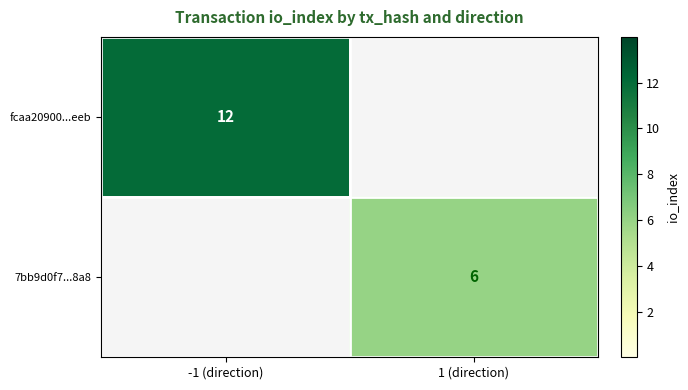

The value of 7bb9d0f7...8a8 at 1 (direction) is 2. True or false?

False